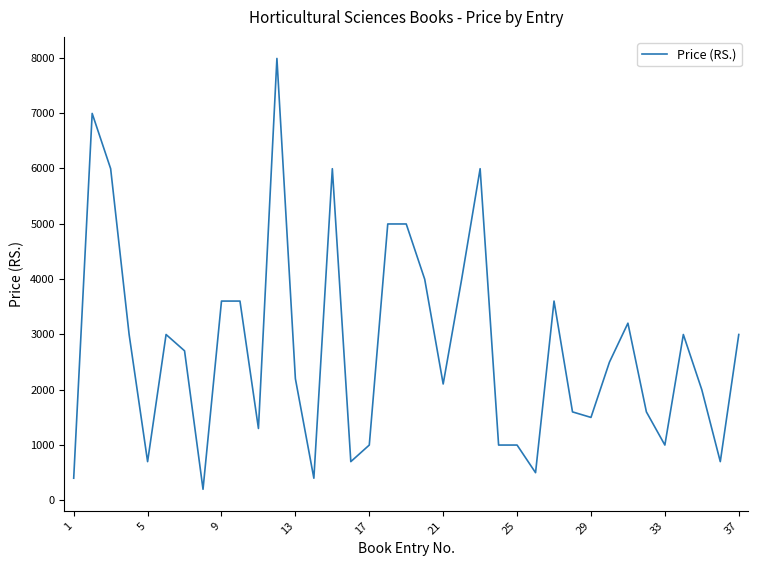

What is the maximum value shown in the chart?

7990